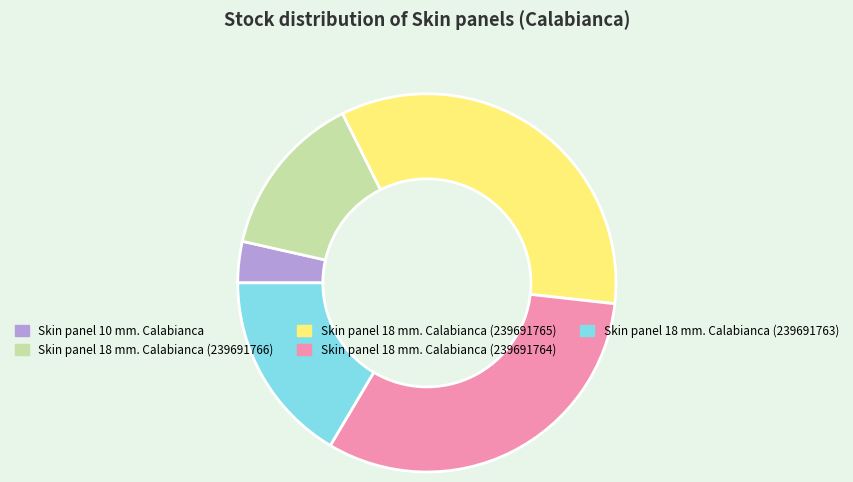

Which has a higher value, Skin panel 18 mm. Calabianca (239691765) or Skin panel 18 mm. Calabianca (239691764)?

Skin panel 18 mm. Calabianca (239691765)